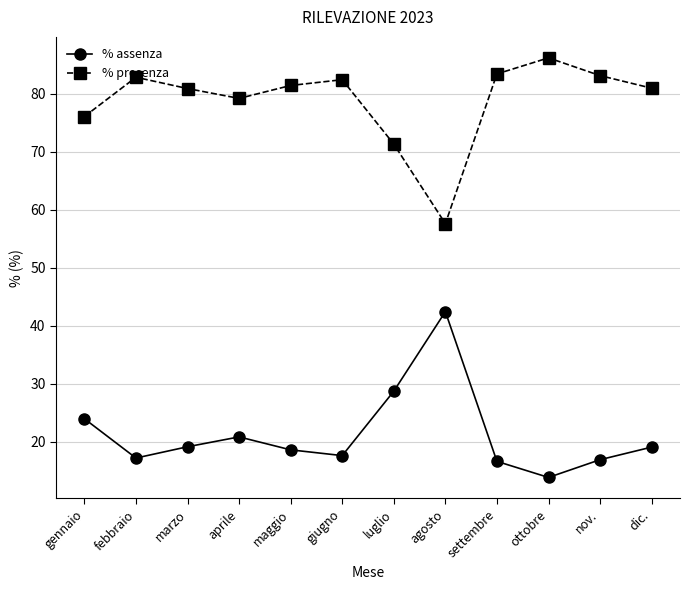

What are all the series names shown in the legend?

% assenza, % presenza